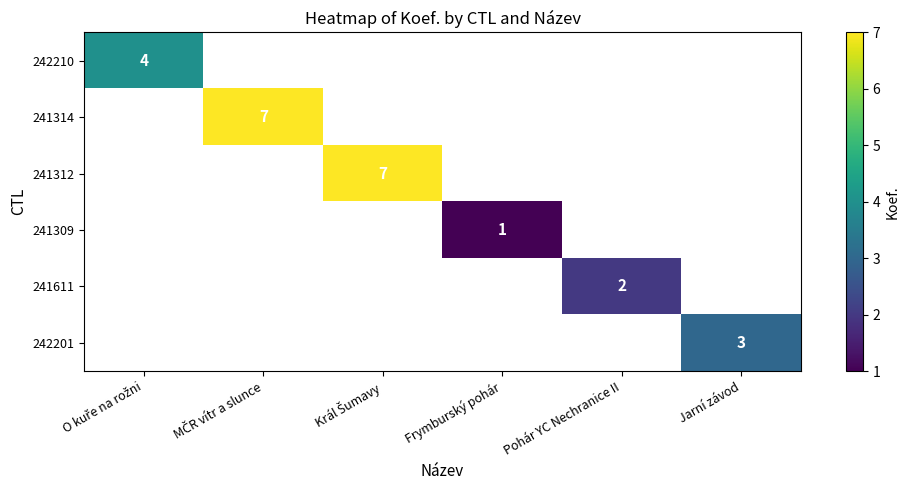

Is the value of 242210 at Pohár YC Nechranice II greater than the value of 241314 at Frymburský pohár?

No